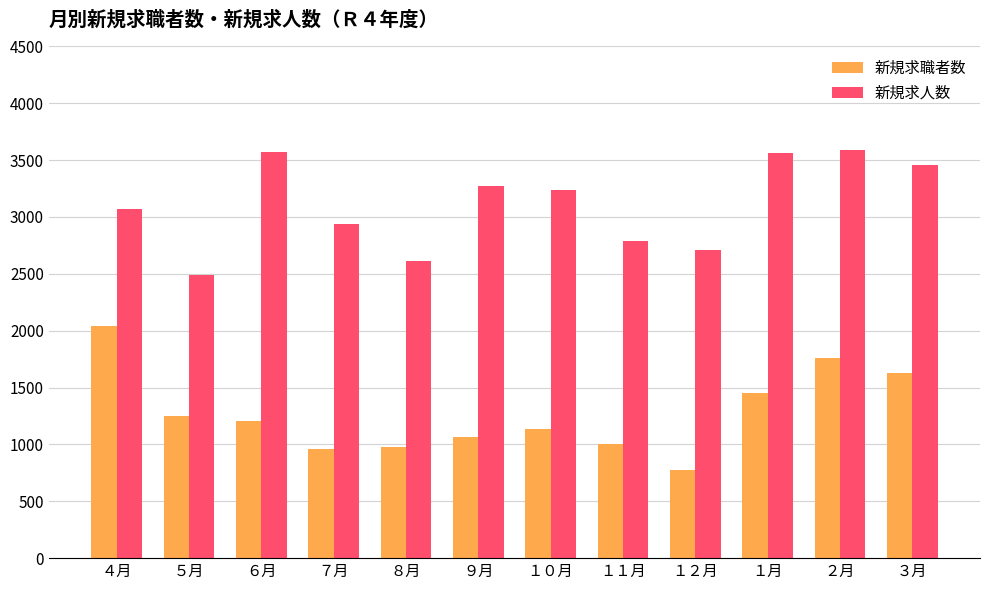

Rank the series by their maximum value, from lowest to highest.

新規求職者数, 新規求人数